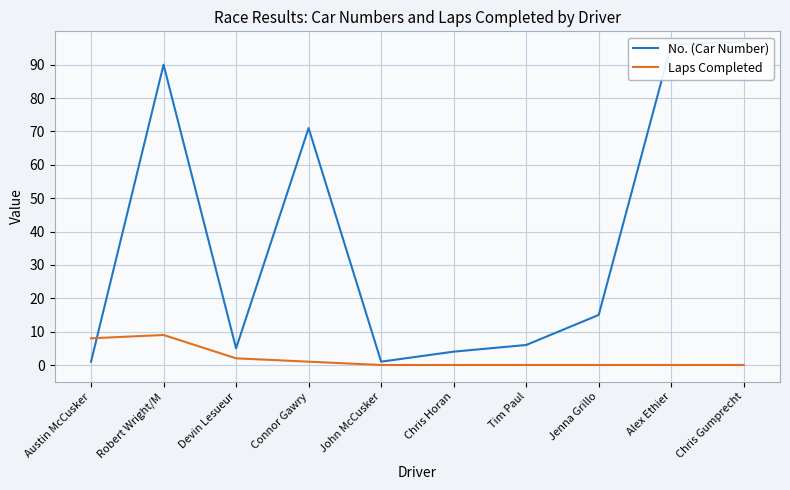

What is the total value across all series at Devin Lesueur?

7